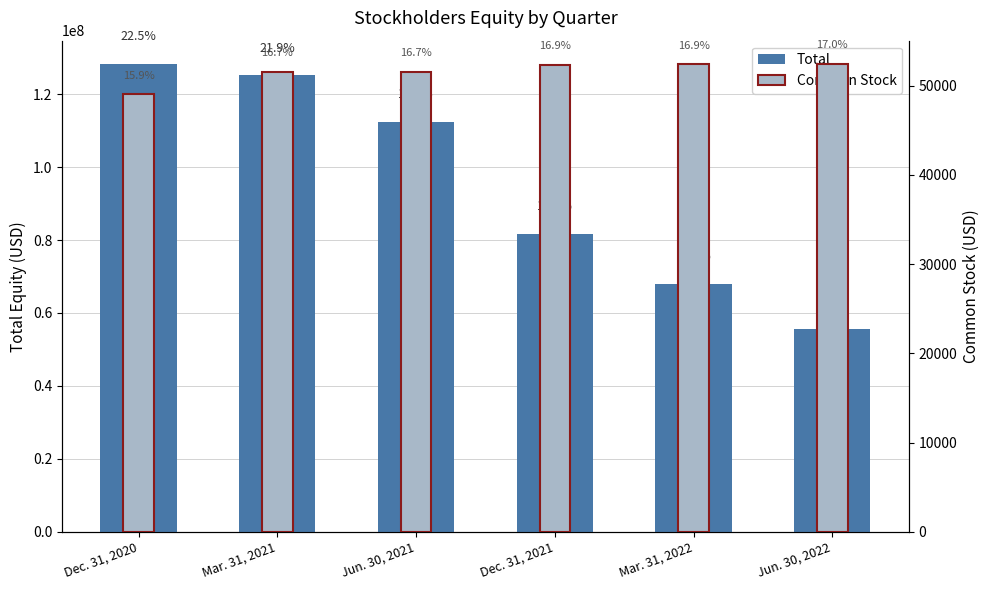

Where is Total nearest to the value 91973449?

Dec. 31, 2021